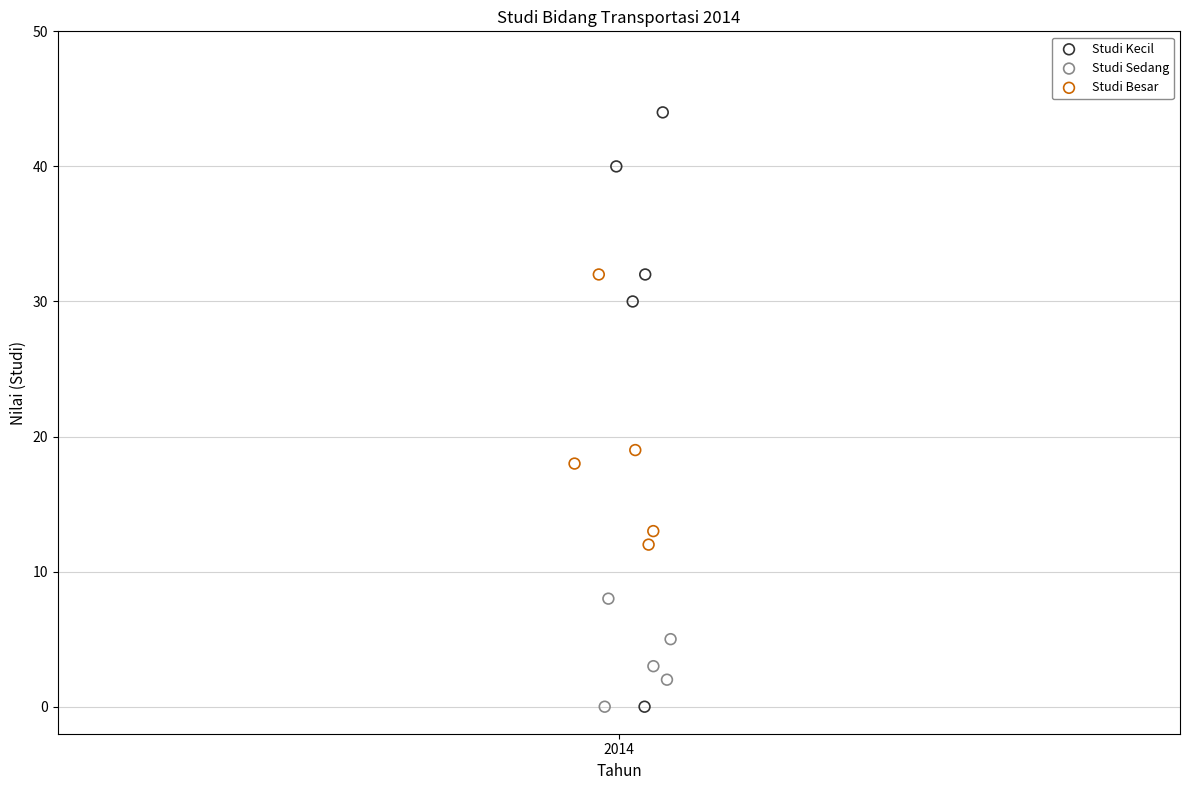

Which series has the widest spread of Y values?

Studi Kecil